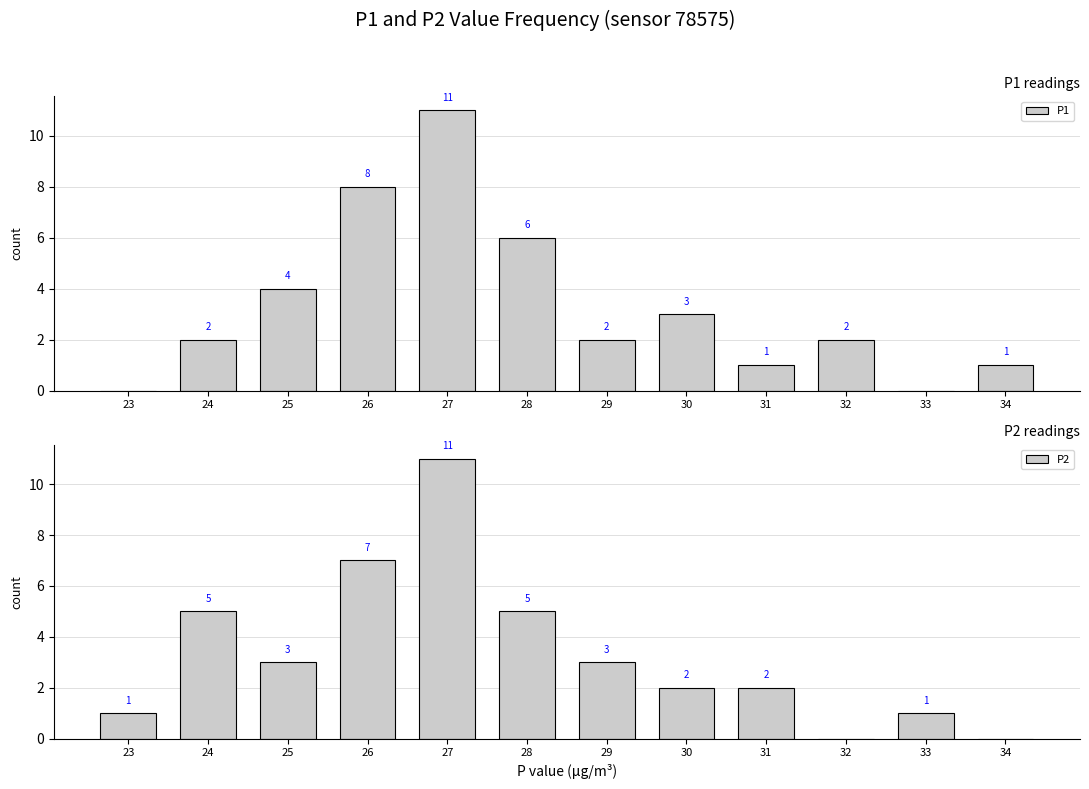

At how many categories does at least one series exceed 10?

1